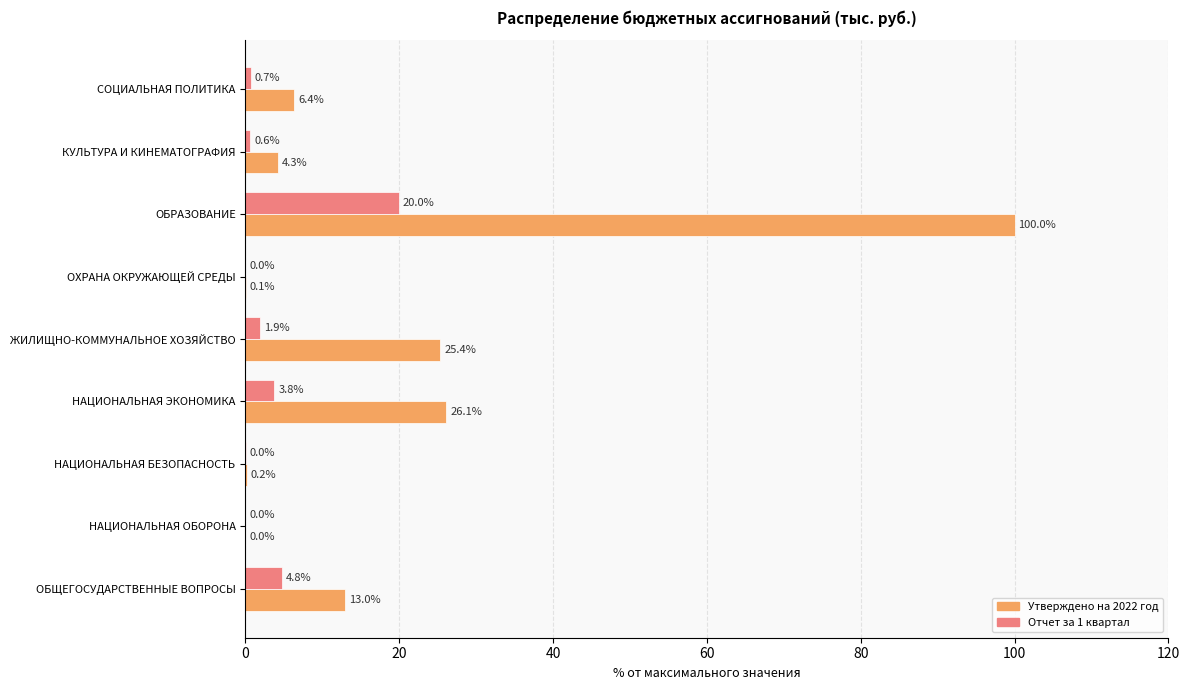

Which series changed the most between НАЦИОНАЛЬНАЯ ОБОРОНА and ОХРАНА ОКРУЖАЮЩЕЙ СРЕДЫ?

Утверждено на 2022 год